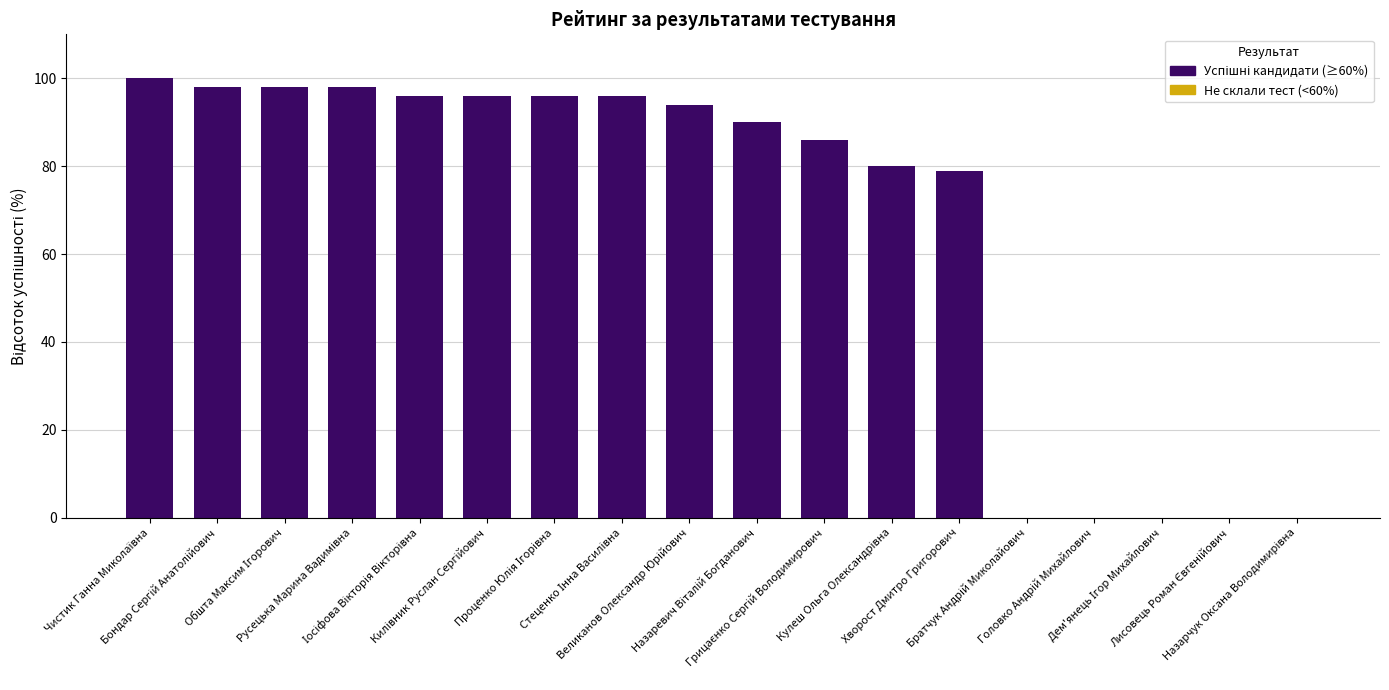

What is the ratio of the value at Великанов Олександр Юрійович to the value at Назаревич Віталій Богданович?

1.0